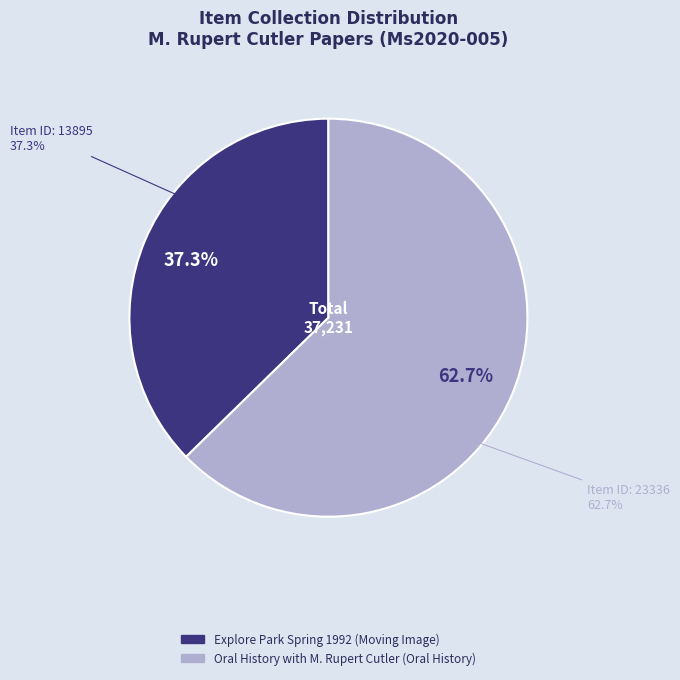

Does any single category account for the majority?

Yes